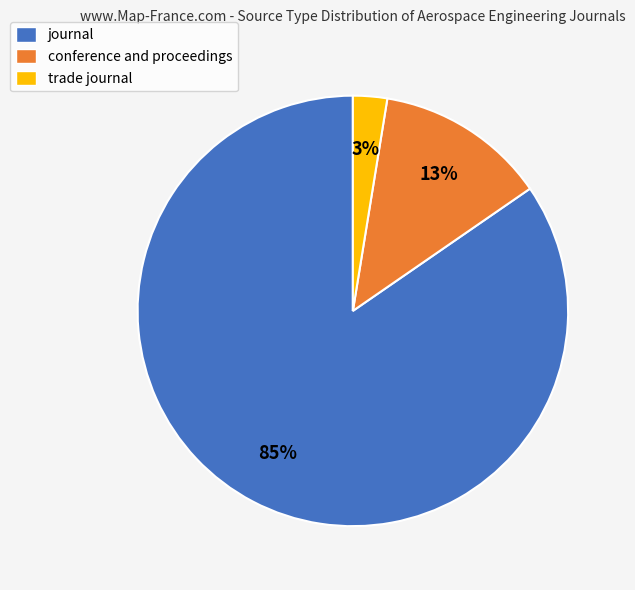

True or false: trade journal accounts for 3% of the total.

True